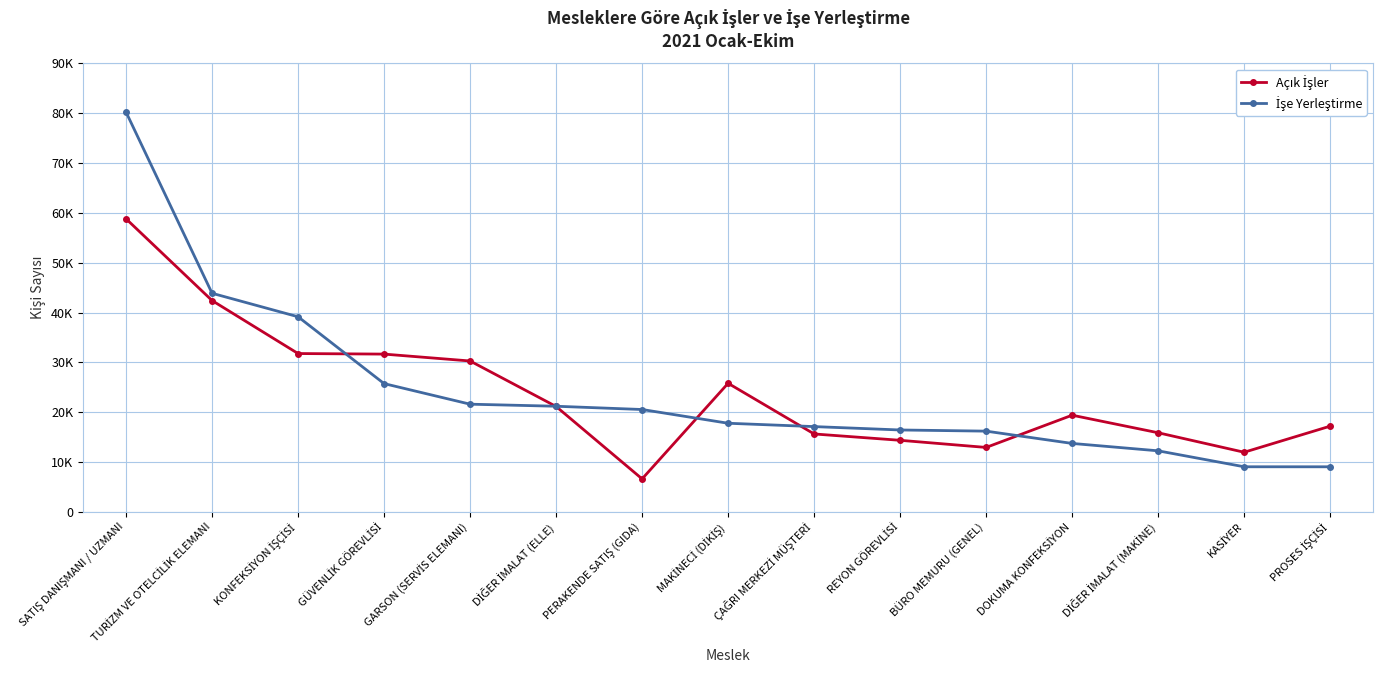

What is the difference between the highest and lowest values at REYON GÖREVLİSİ?

2072